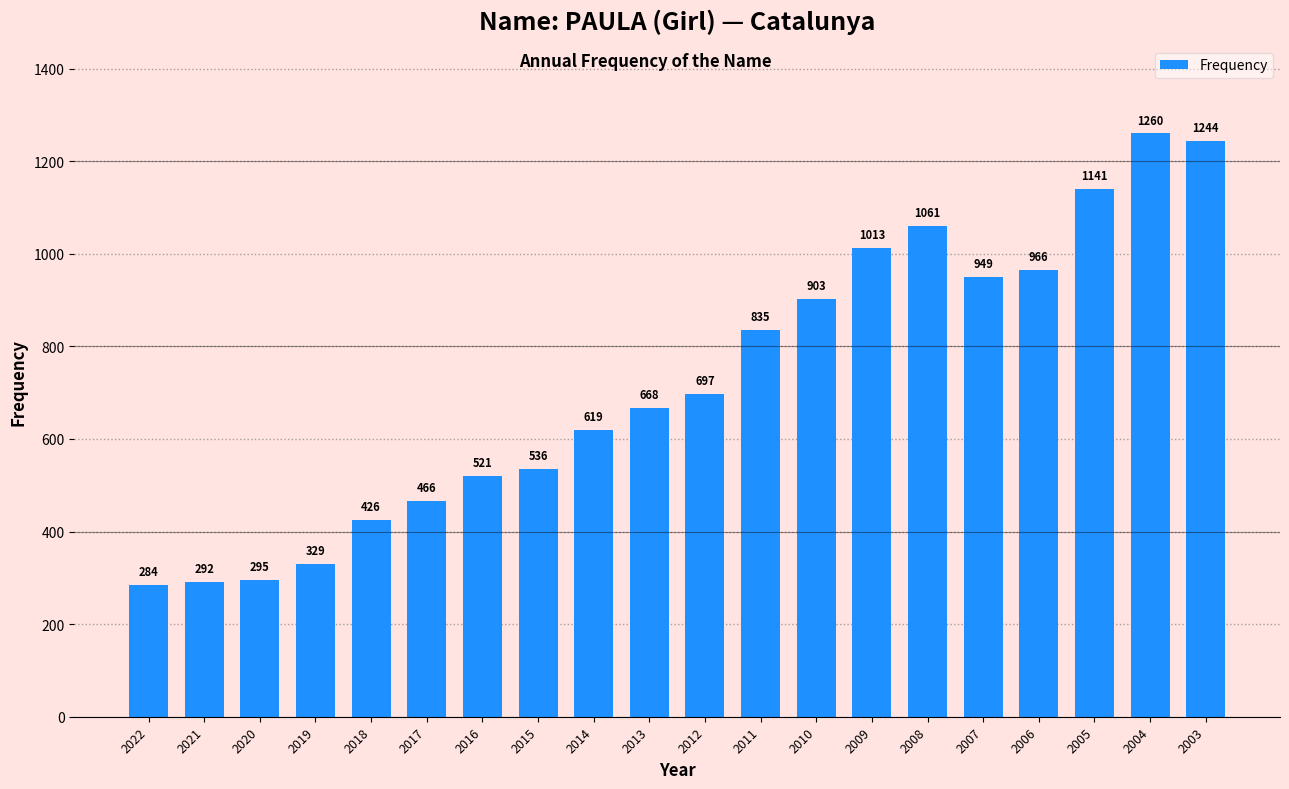

Count the number of categories in the chart.

20